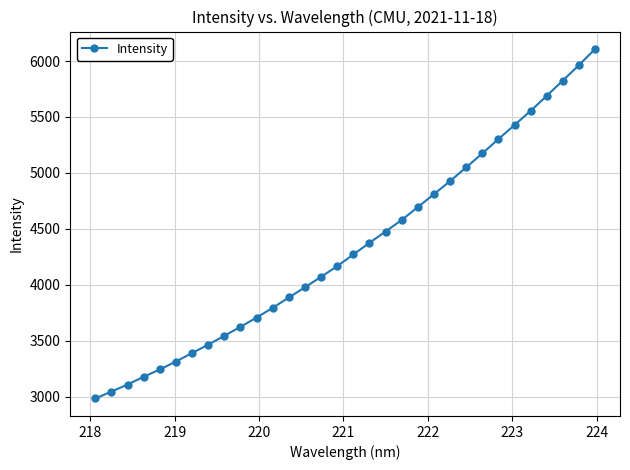

Reading left to right, list all the values displayed in this chart.

2983.5	3045.1	3108.3	3177.5	3243.1	3314.0	3389.6	3464.9	3543.7	3624.0	3706.9	3794.1	3886.3	3977.8	4071.4	4166.4	4270.8	4375.0	4475.8	4579.4	4694.0	4809.7	4926.2	5049.1	5173.7	5301.8	5427.5	5554.3	5688.6	5825.4	5962.8	6107.1